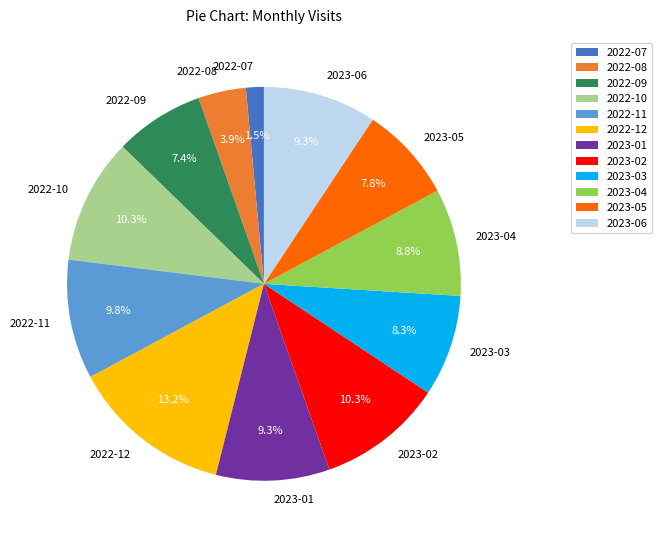

Which slice is the largest?

2022-12